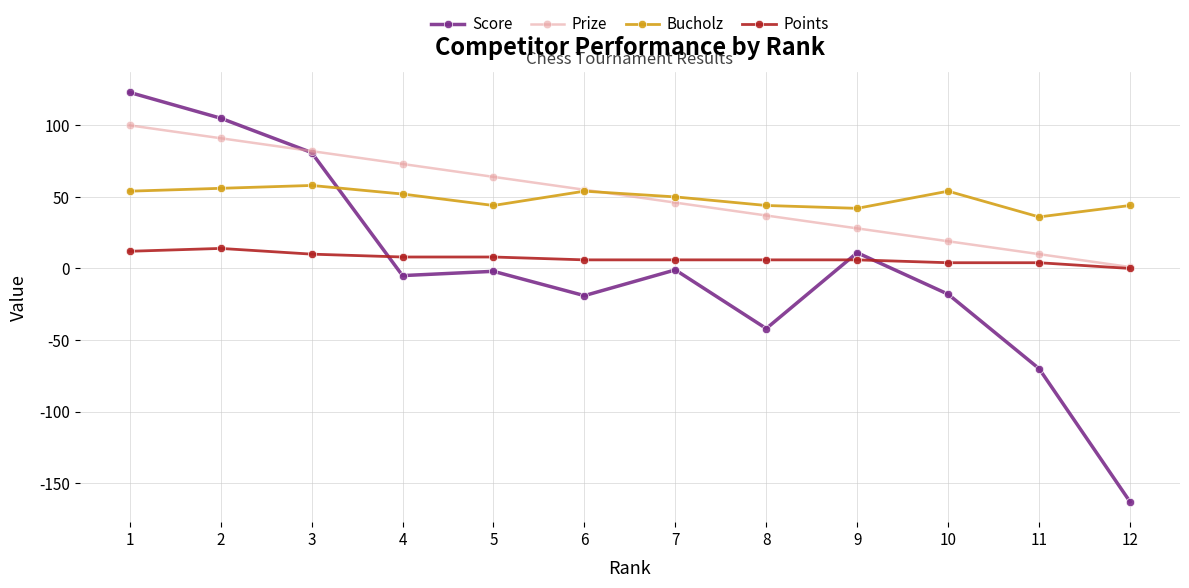

What is the total value across all series at 11?

-20